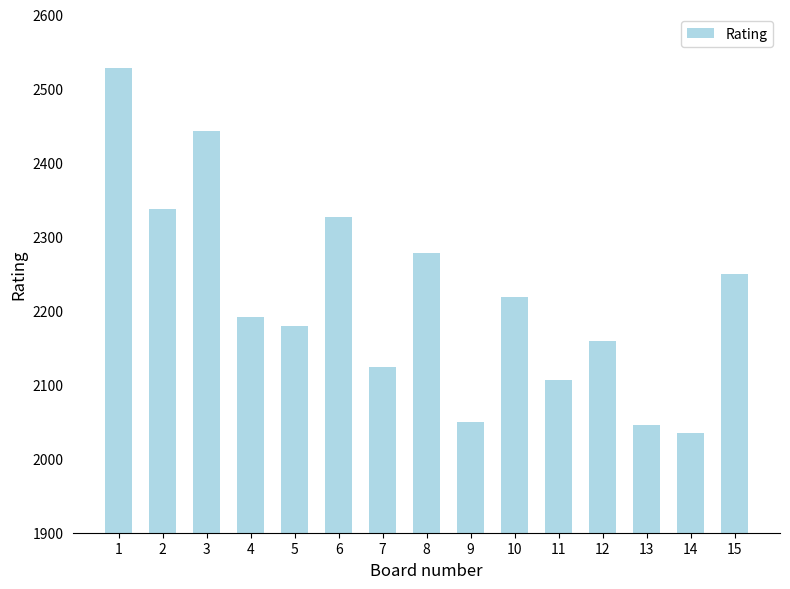

What is the sum of the values at 12 and 5?

4338